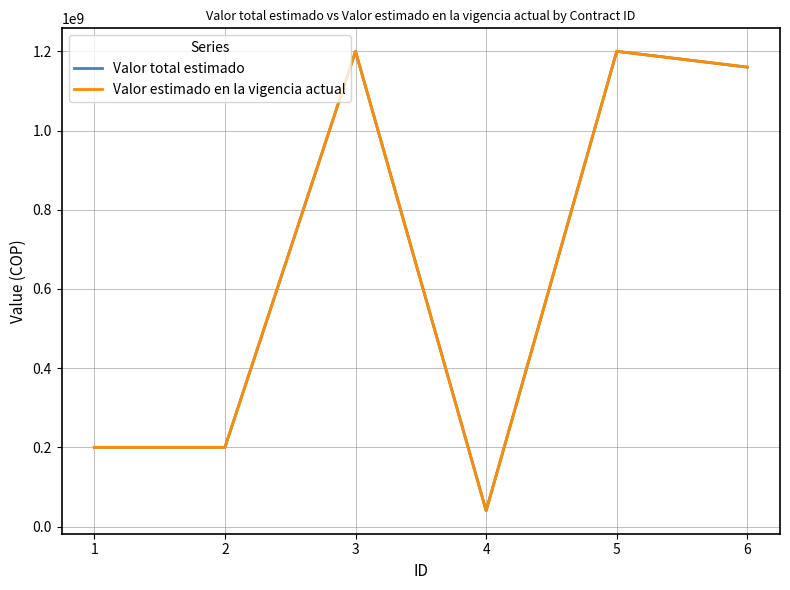

Does the chart display data point markers on the line(s)?

No